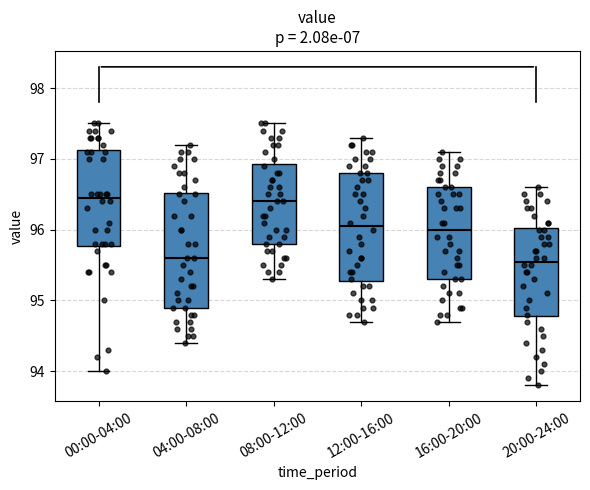

Where is the lower edge of the box for 16:00-20:00 on the y-axis? The values are not printed on the chart, so give them approximately, as read against the axis.

95.3